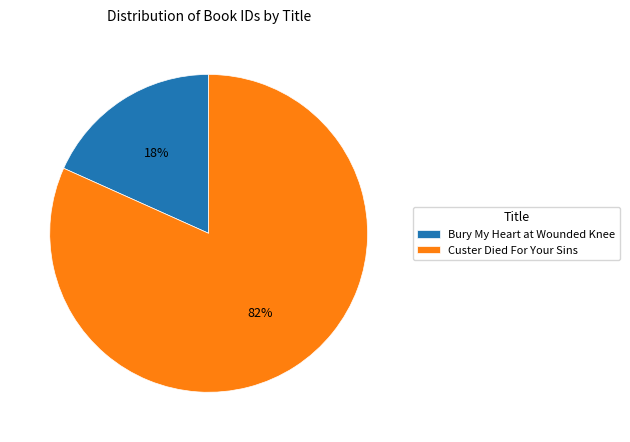

To the nearest percent, what is the combined percentage of Bury My Heart at Wounded Knee and Custer Died For Your Sins?

100%